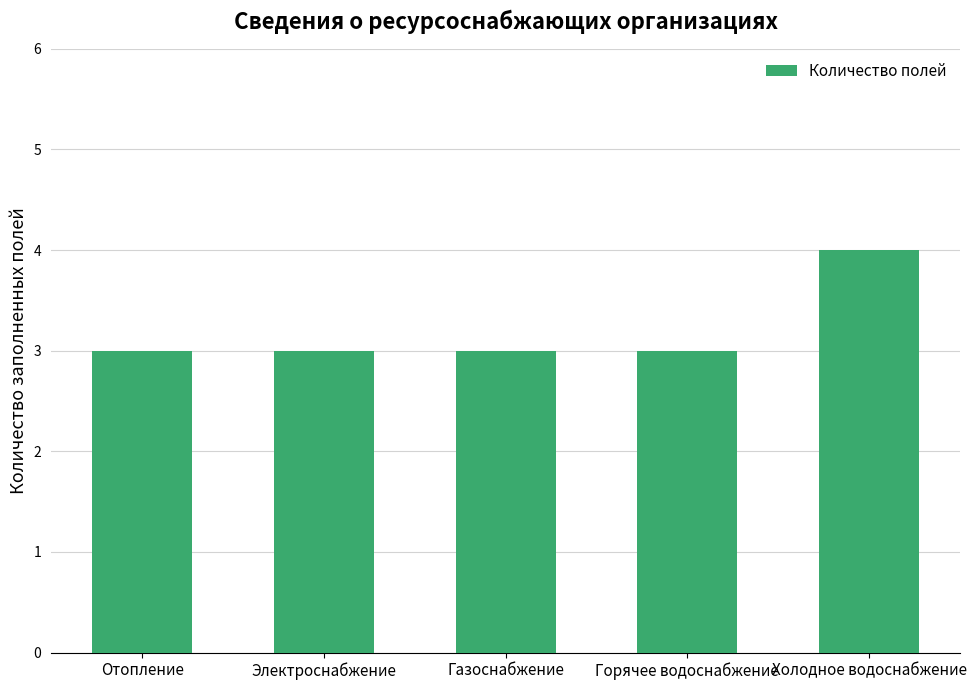

What is the approximate value at Холодное водоснабжение?

4